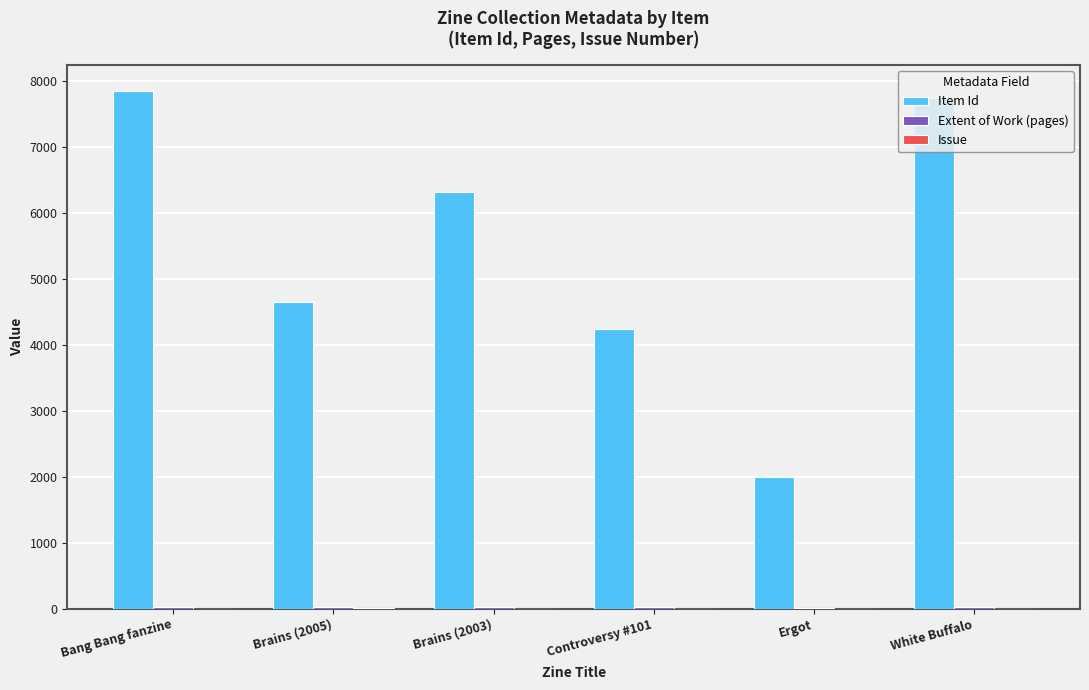

What is the maximum value shown in the chart?

7856